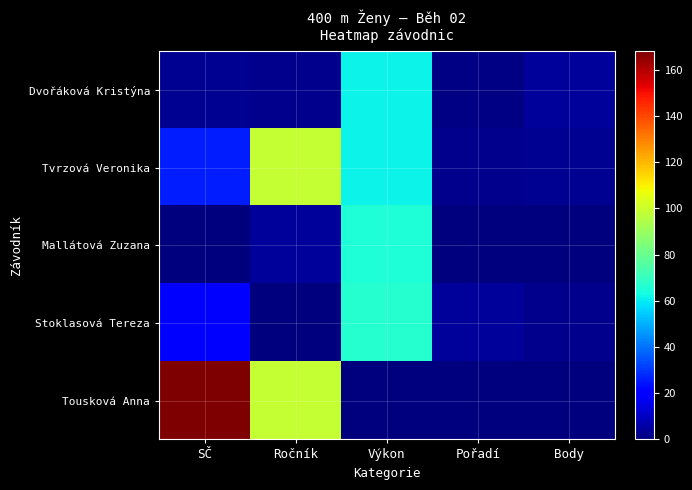

Reading left to right, list all the values displayed in this chart.

Dvořáková Kristýna: SČ=3.0	Ročník=2.0	Výkon=61.1	Pořadí=1.0	Body=4.0
Tvrzová Veronika: SČ=26.0	Ročník=99.0	Výkon=61.5	Pořadí=2.0	Body=3.0
Mallátová Zuzana: SČ=0.0	Ročník=4.0	Výkon=65.5	Pořadí=0.0	Body=0.0
Stoklasová Tereza: SČ=21.0	Ročník=0.0	Výkon=66.6	Pořadí=4.0	Body=2.0
Tousková Anna: SČ=168.0	Ročník=99.0	Výkon=0.0	Pořadí=0.0	Body=0.0